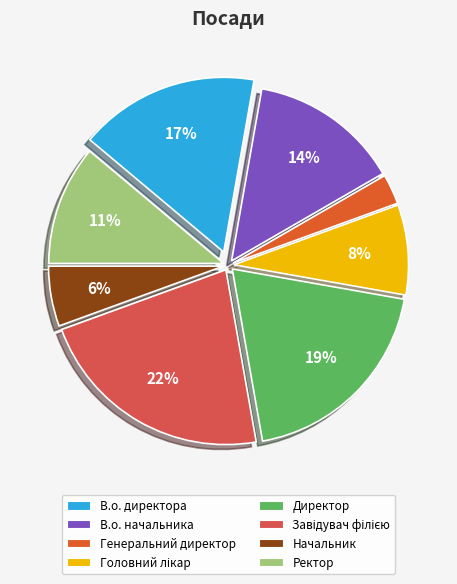

To the nearest percent, what portion does Директор represent?

19%